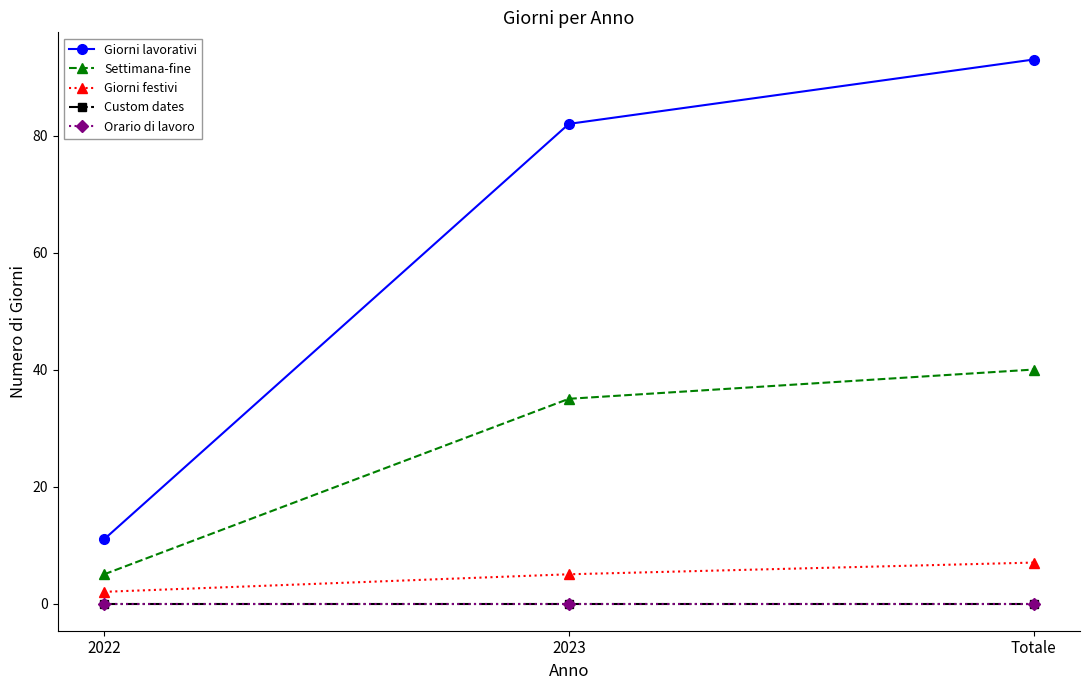

What is the label of the 3rd point from the right?

2022